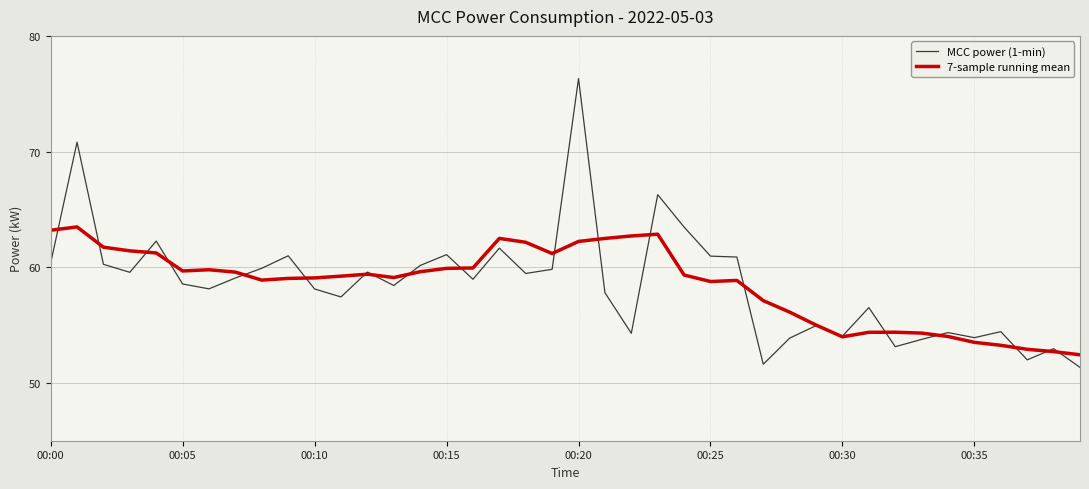

What are all the series names shown in the legend?

MCC power (1-min), 7-sample running mean